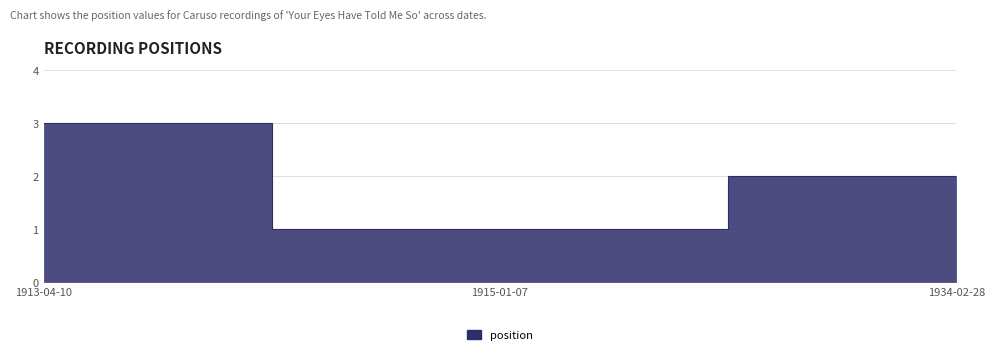

At which label is the value closest to 2?

1934-02-28